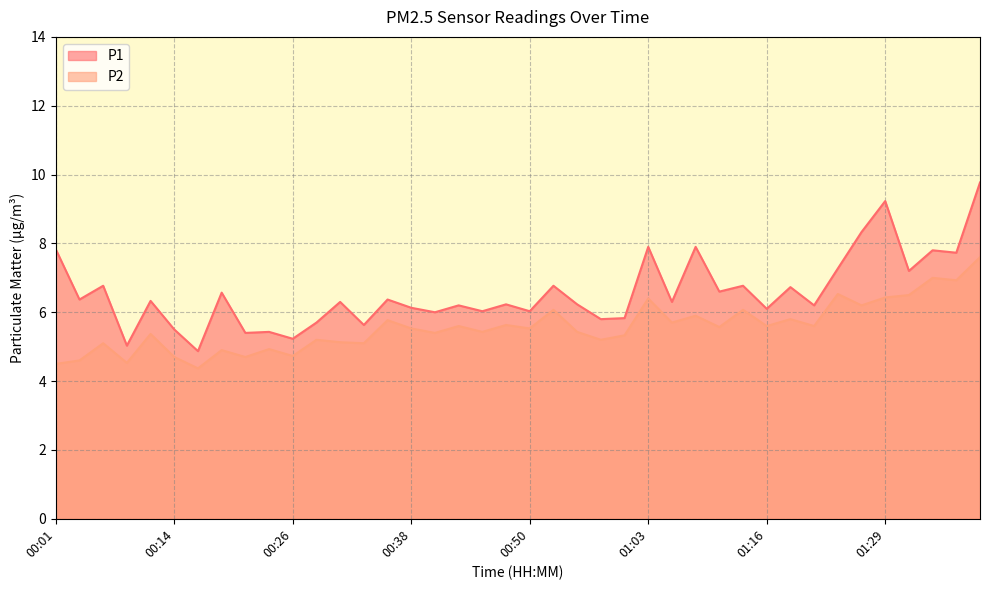

True or false: P1 has a value of 5.5 at 00:14.

True